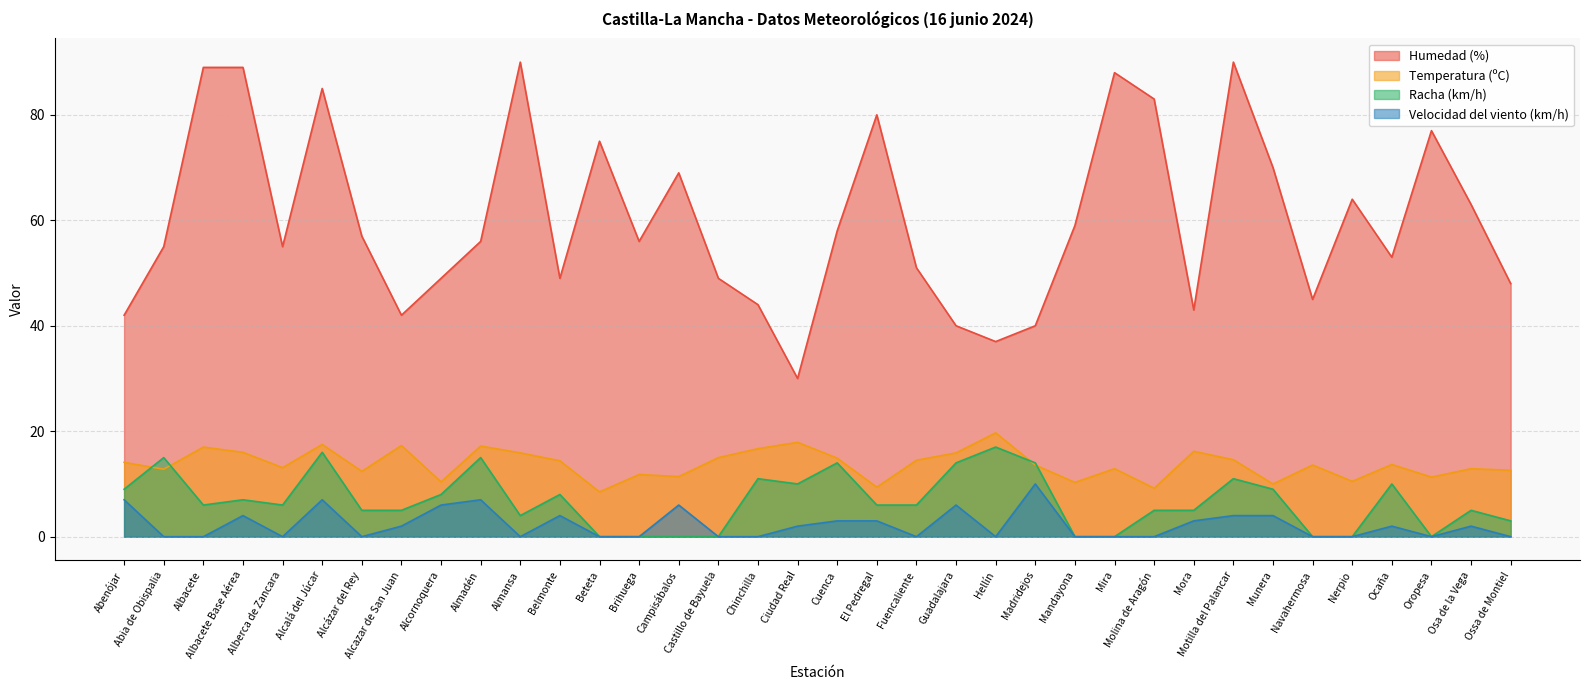

What is the average value of the Temperatura (ºC) series?

13.8